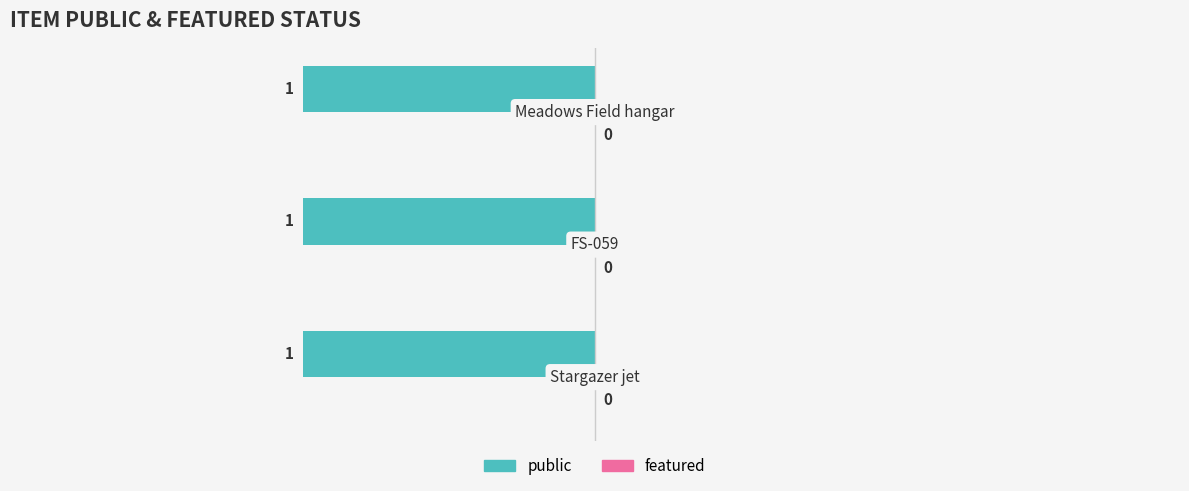

What is the label of the 2nd bar from the left?

FS-059